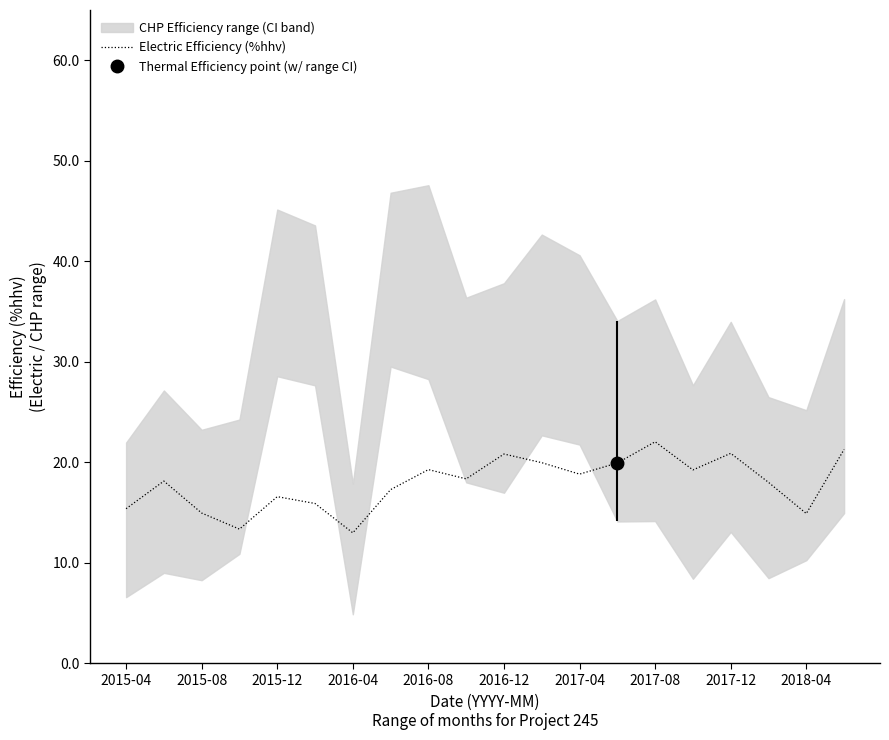

What is the lowest value of the Electric Efficiency (%hhv) series?

13.0